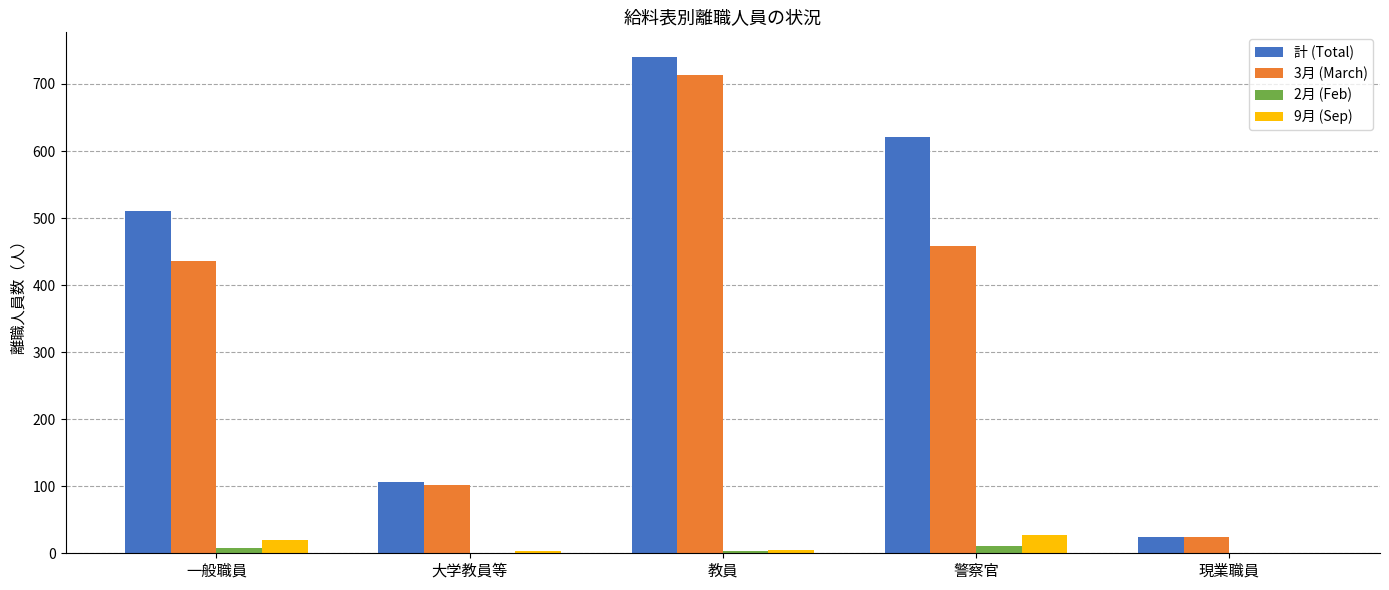

Where does the 9月 (Sep) series first go above 5?

一般職員